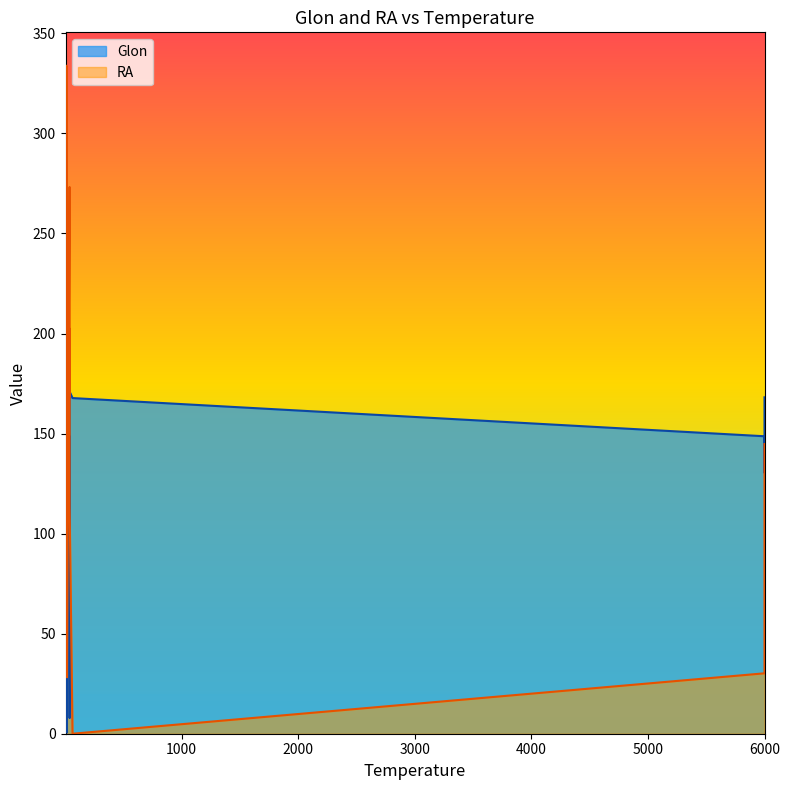

At how many categories does at least one series exceed 134?

18